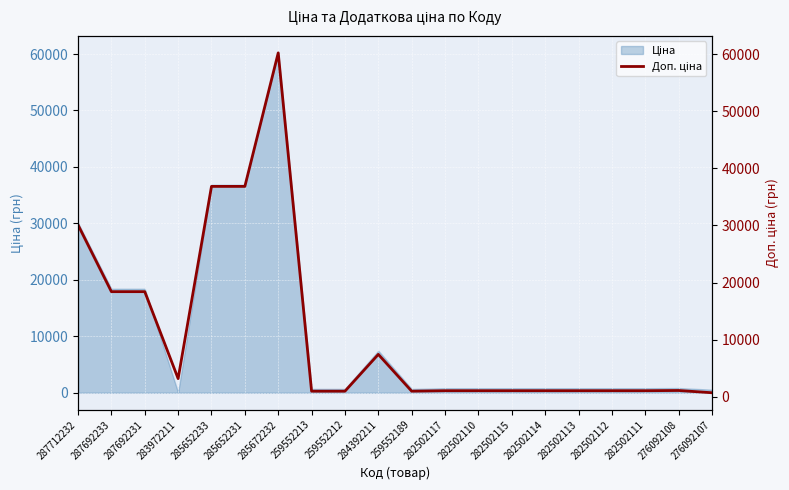

What is the smallest value displayed?

732.0